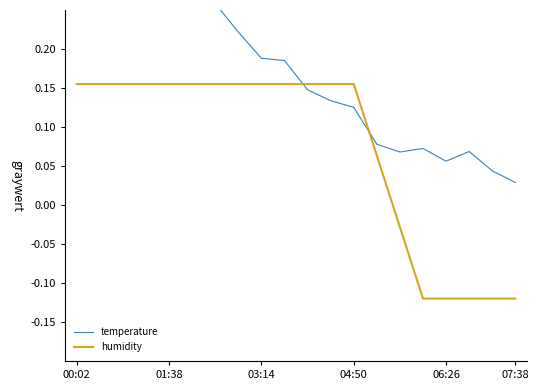

Count the number of data series in this chart.

2